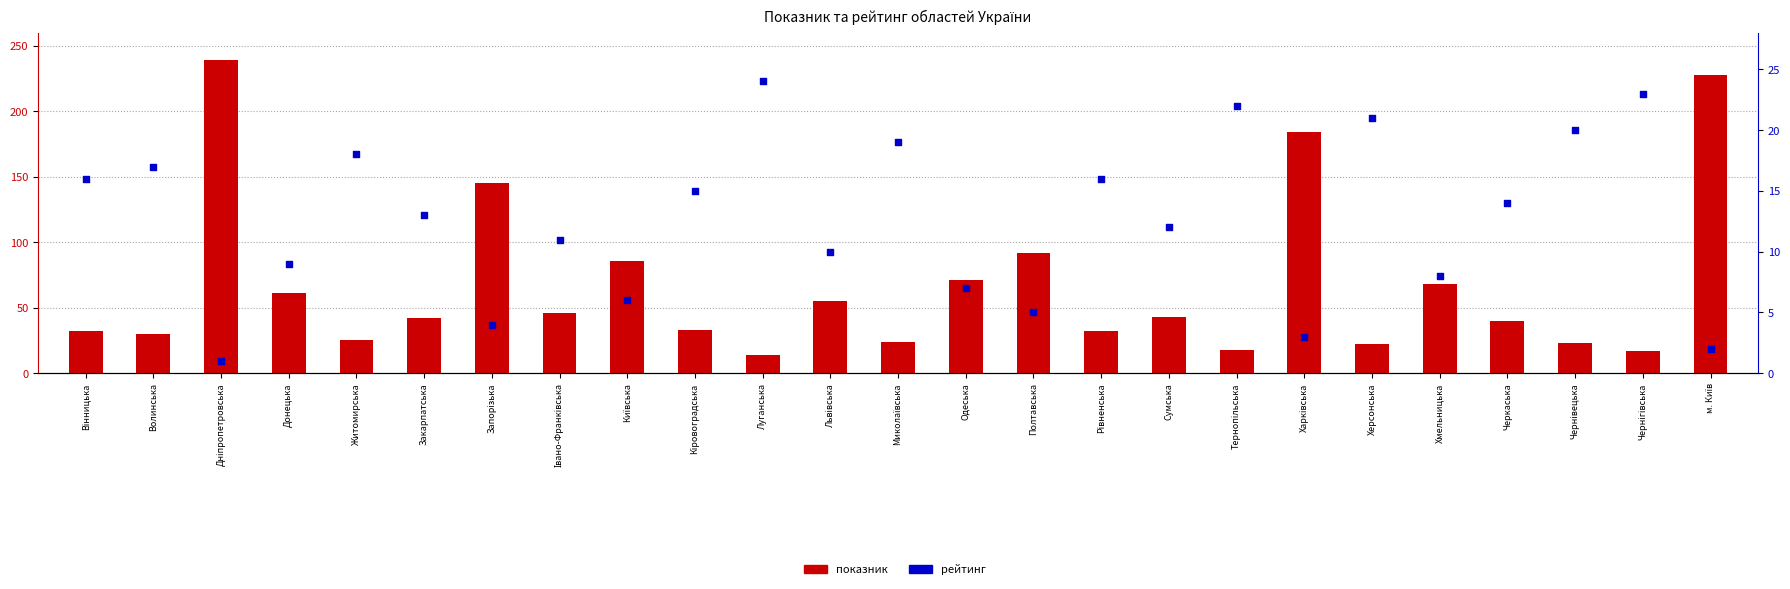

Which series has the largest total across all categories?

показник